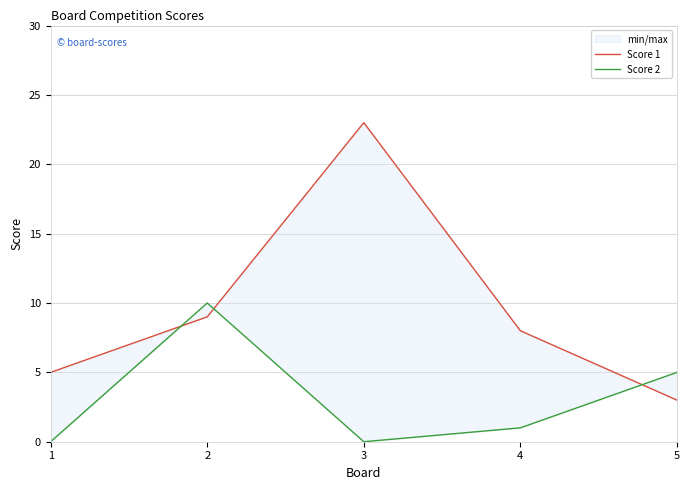

Does the chart have visible grid lines?

Yes